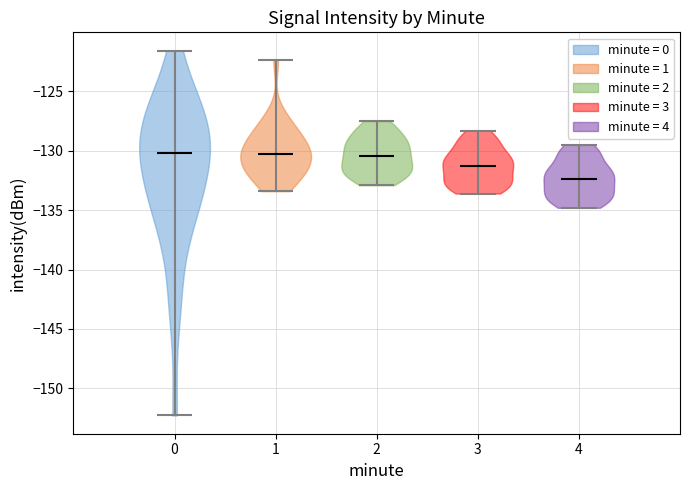

What is the highest point the violin at x = 0 reaches on the y-axis? The values are not printed on the chart, so give them approximately, as read against the axis.

-121.5